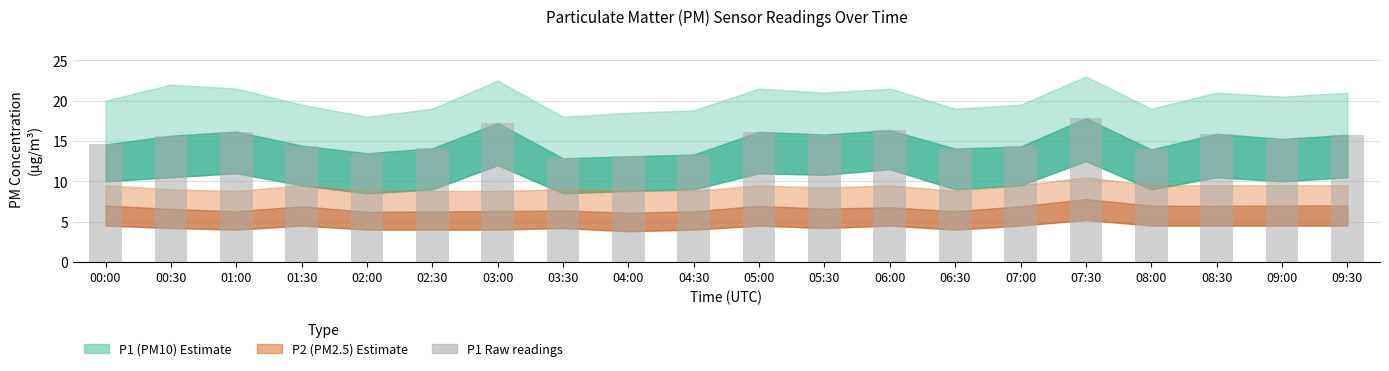

What is the average value?

15.0